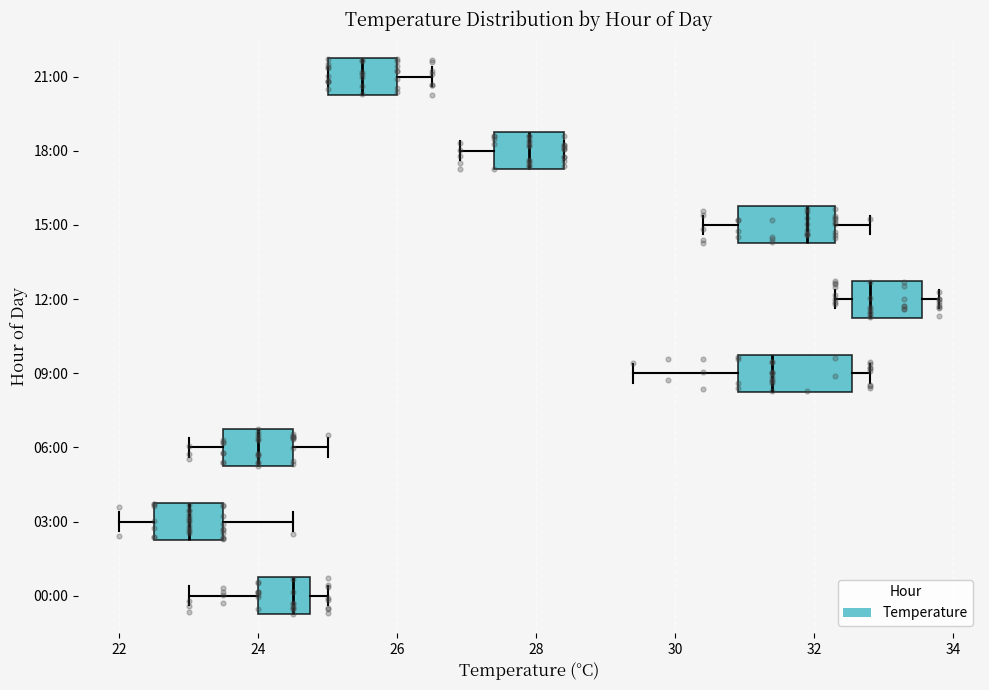

Reading bottom to top, read every box against the x-axis: the position of its median line, the range the box covers, and the ends of its whiskers. The values are not printed on the chart, so give them approximately, as read against the axis.

00:00: median 24.6, box 24.0 to 24.8, whiskers 23.0 to 25.0
03:00: median 23.0, box 22.6 to 23.6, whiskers 22.0 to 24.6
06:00: median 24.0, box 23.6 to 24.6, whiskers 23.0 to 25.0
09:00: median 31.4, box 31.0 to 32.6, whiskers 29.4 to 32.8
12:00: median 32.8, box 32.6 to 33.6, whiskers 32.4 to 33.8
15:00: median 32.0, box 31.0 to 32.4, whiskers 30.4 to 32.8
18:00: median 28.0, box 27.4 to 28.4, whiskers 27.0 to 28.4
21:00: median 25.6, box 25.0 to 26.0, whiskers 25.0 to 26.6